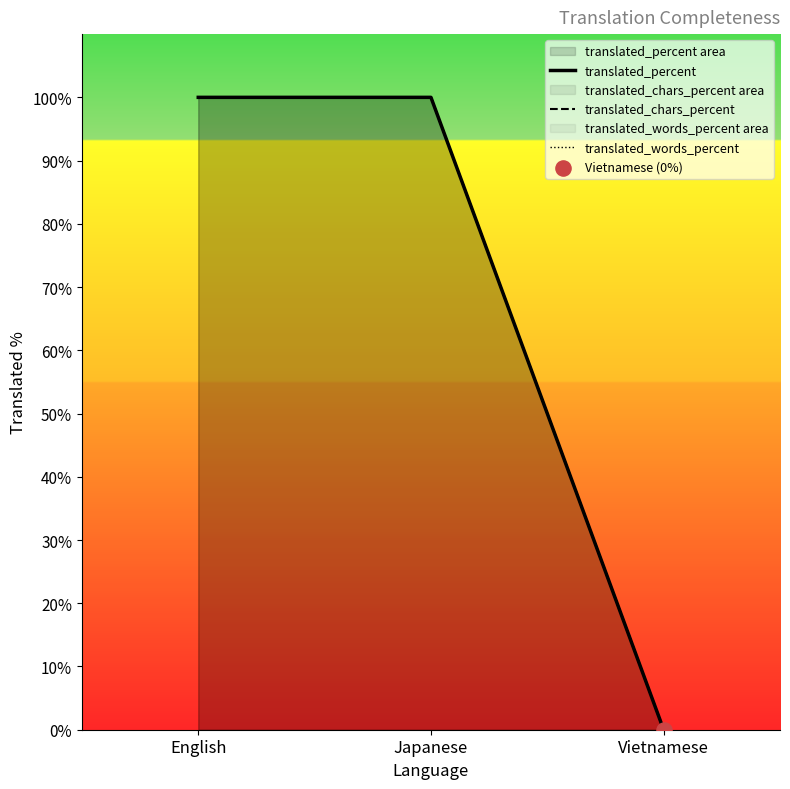

Is the value of translated_percent at Vietnamese greater than the value of translated_chars_percent at Vietnamese?

No